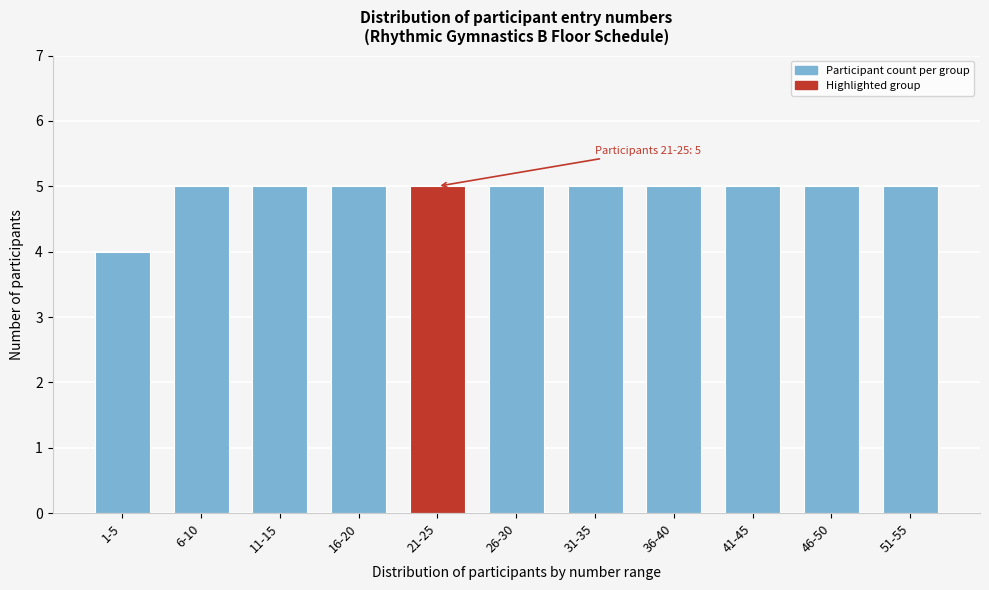

Reading left to right, list all the values displayed in this chart.

4	5	5	5	5	5	5	5	5	5	5